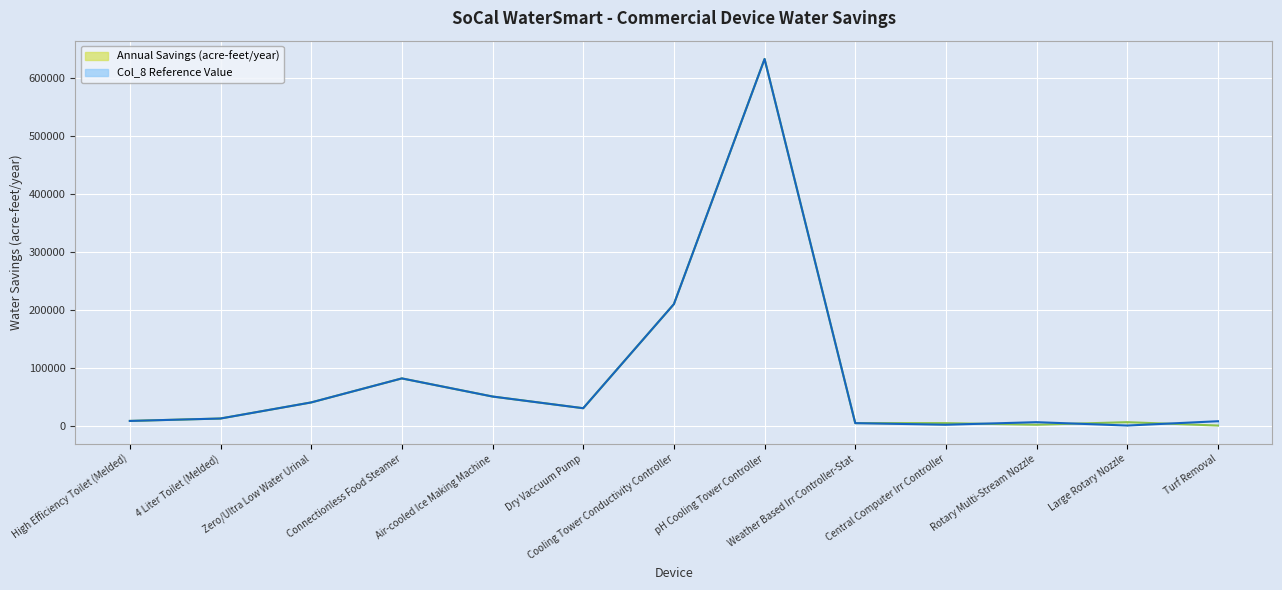

Which series has the largest total across all categories?

Col_8 Reference Value